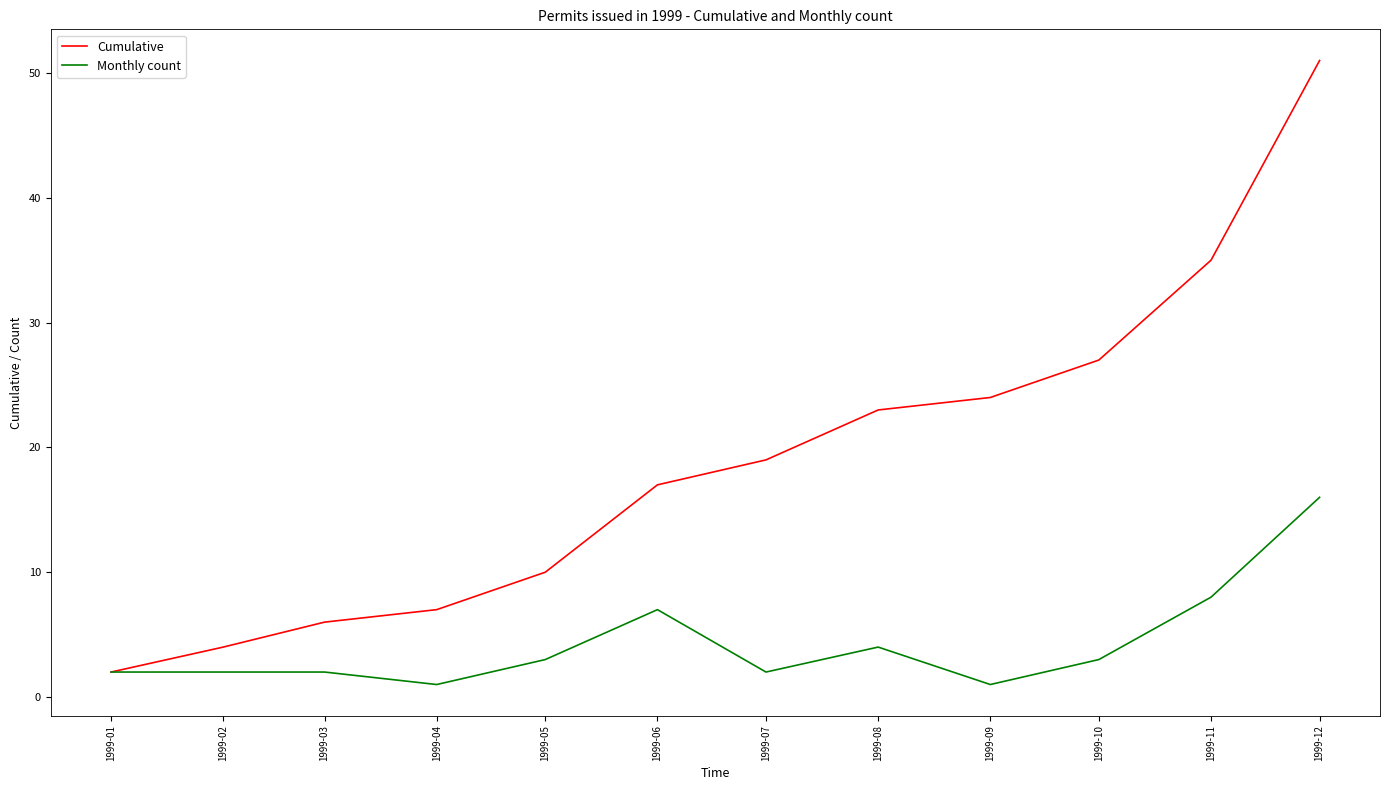

The Cumulative series shows 4 at 1999-02. True or false?

True